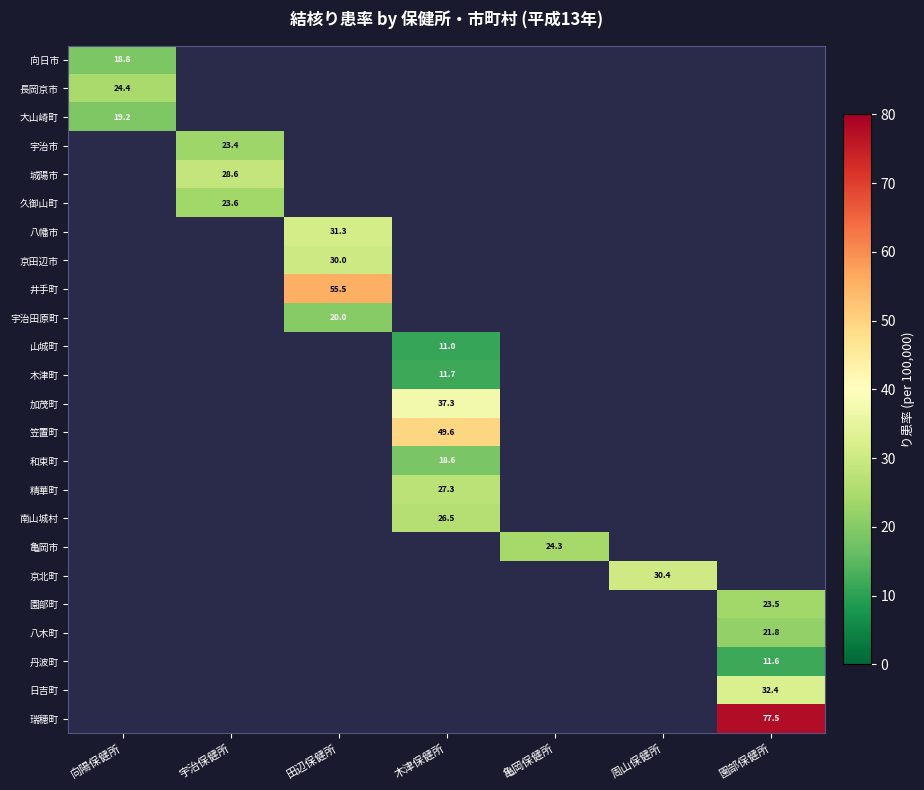

True or false: 笠置町 has a value of 74.6 at 木津保健所.

False